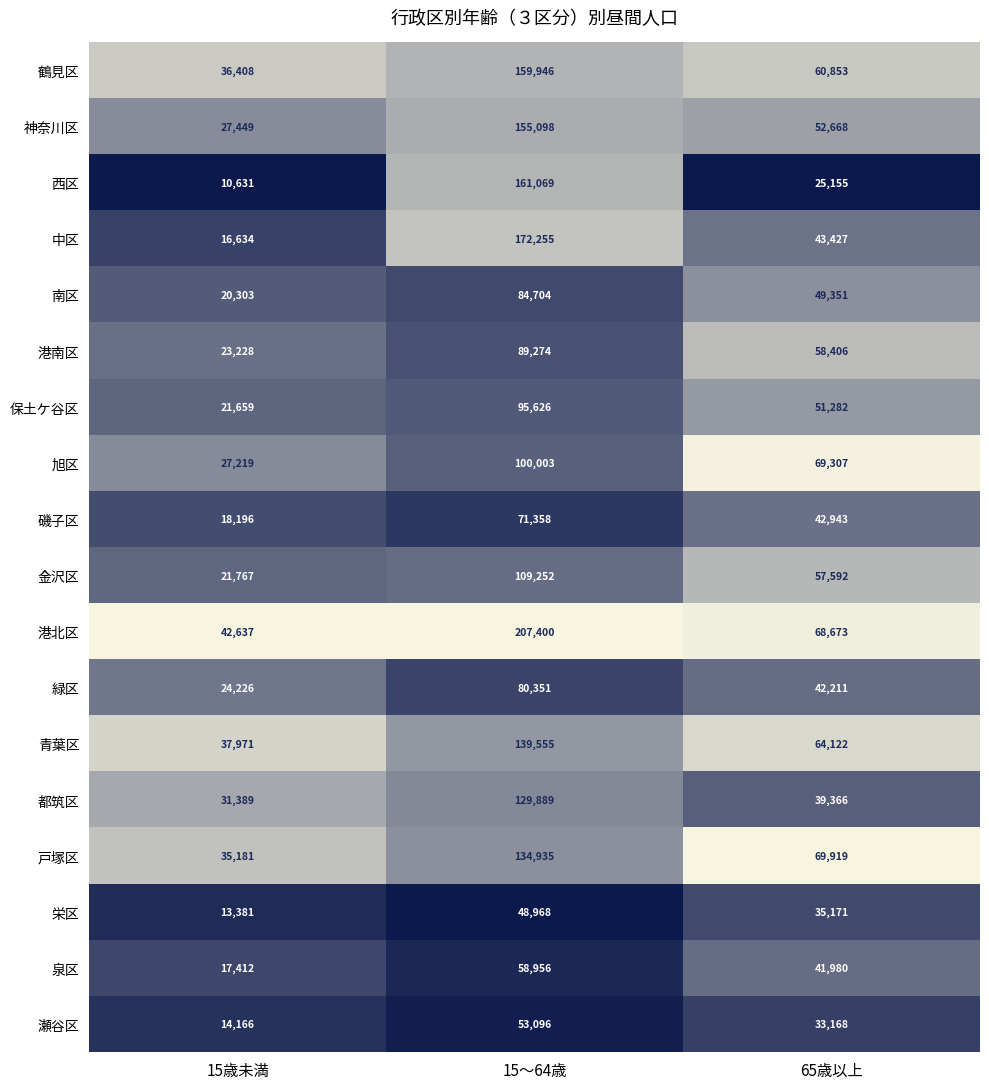

True or false: 旭区 has a value of 69307 at 65歳以上.

True